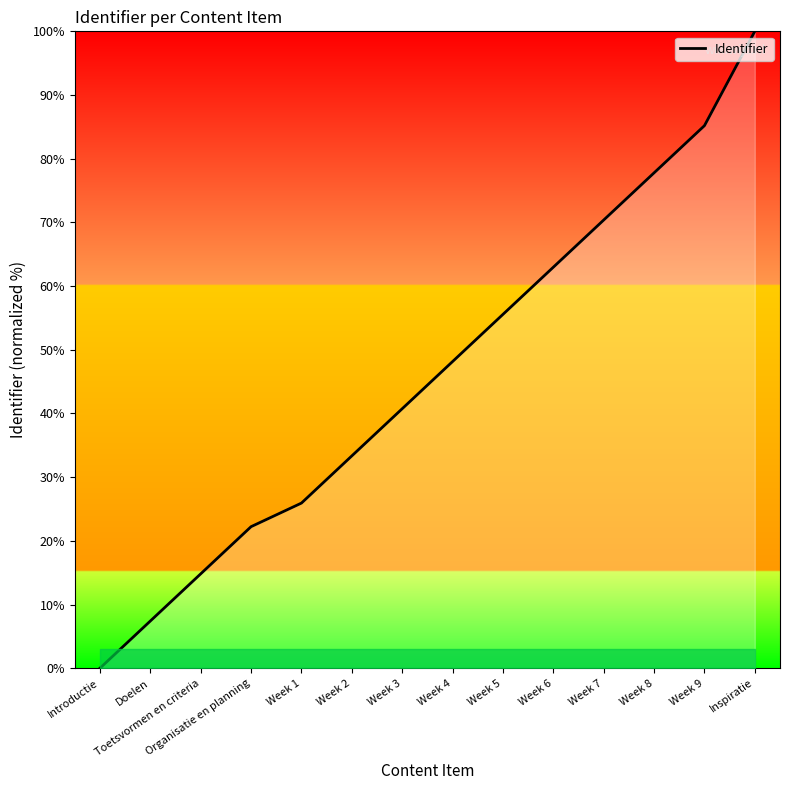

Read the value at Week 2.

33.3